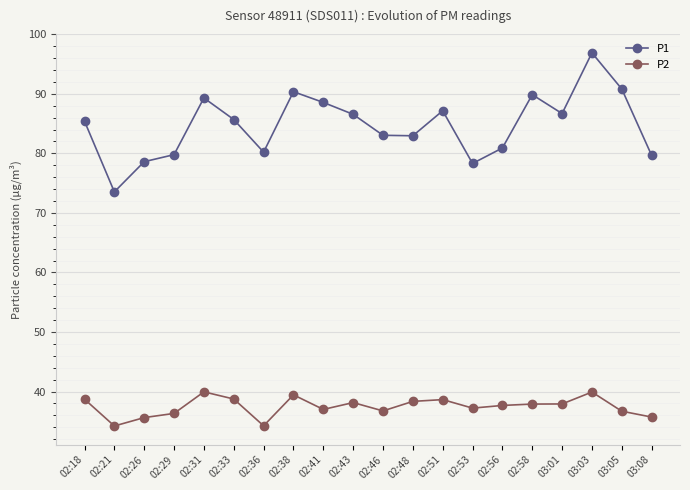

Which series changed the most between 02:21 and 02:41?

P1